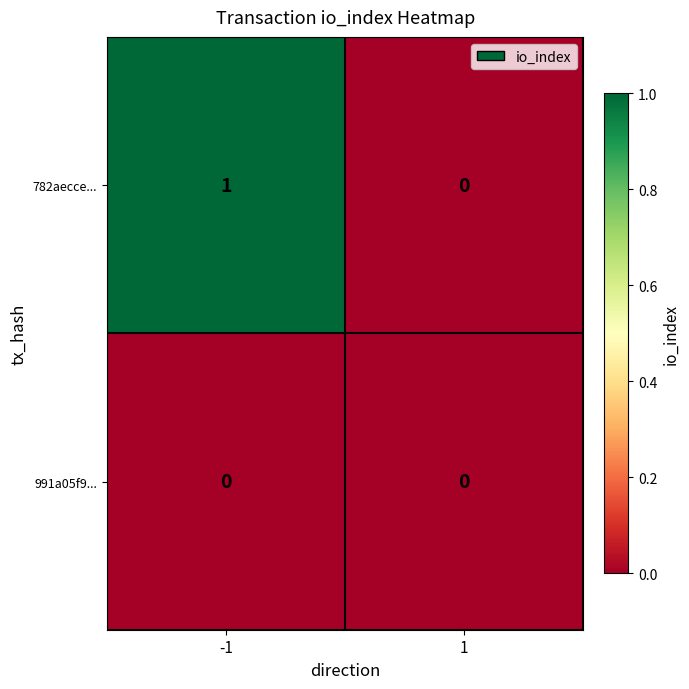

Which series has the widest spread of values?

782aecce...